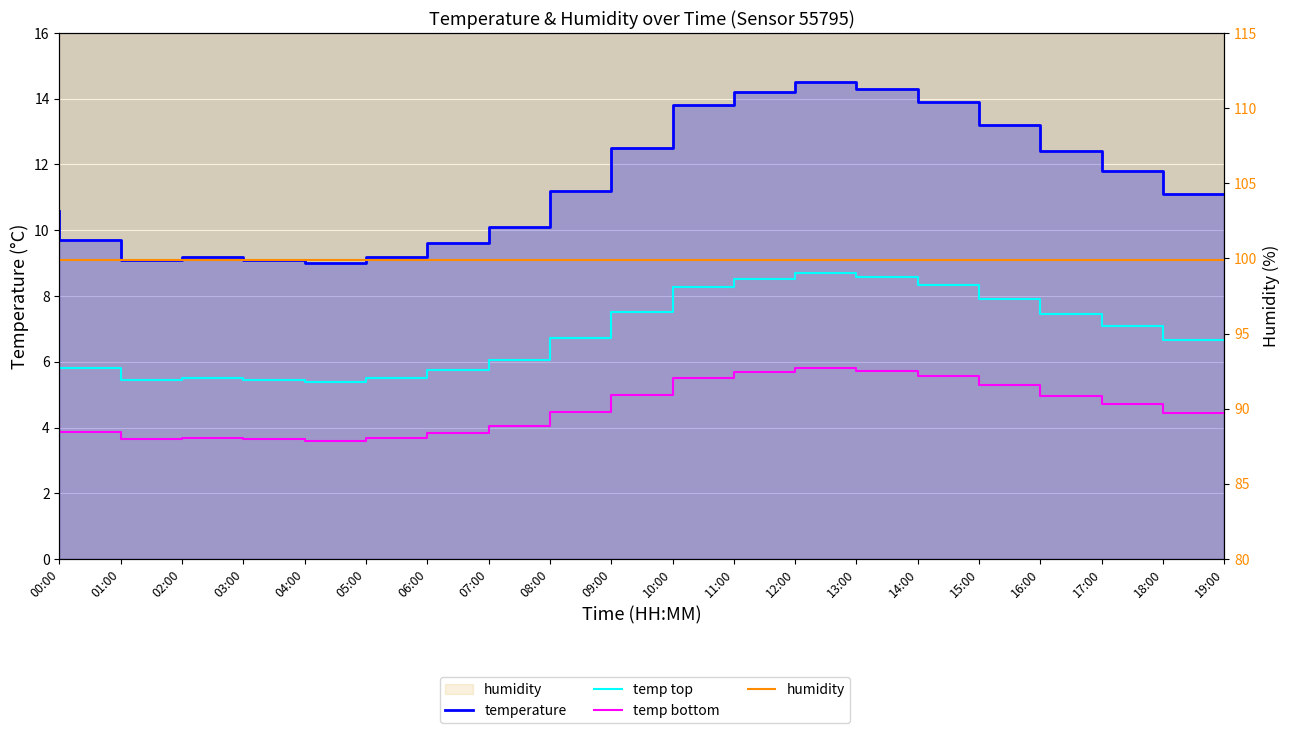

What is the label of the 4th point from the left?

03:00